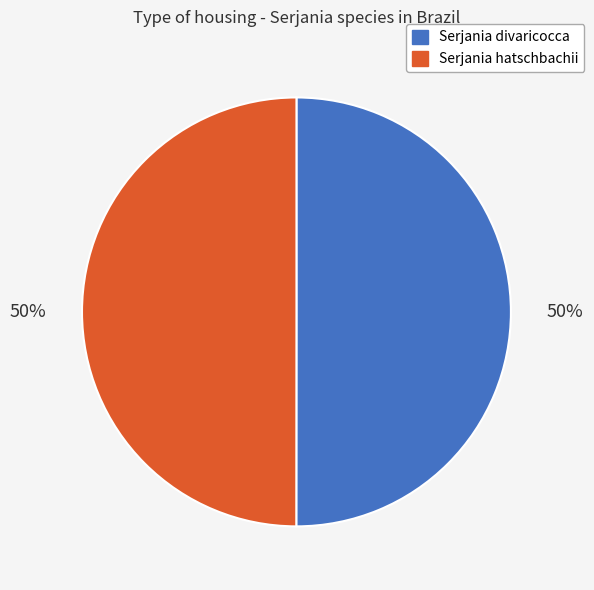

To the nearest percent, what is the combined percentage of Serjania hatschbachii and Serjania divaricocca?

100%